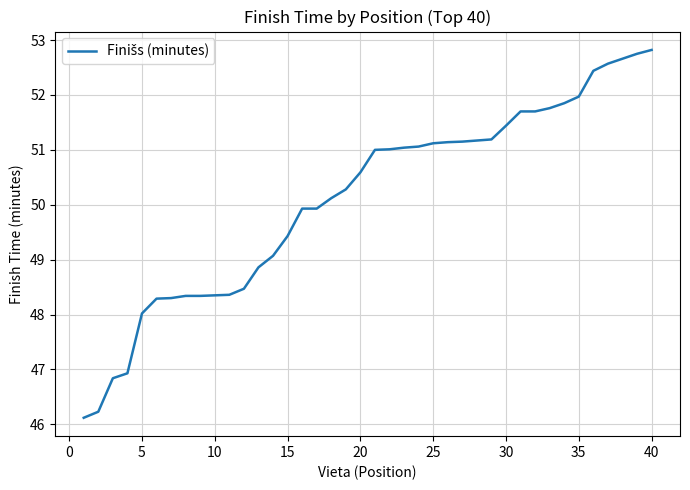

What is the difference between the maximum and minimum values?

6.7